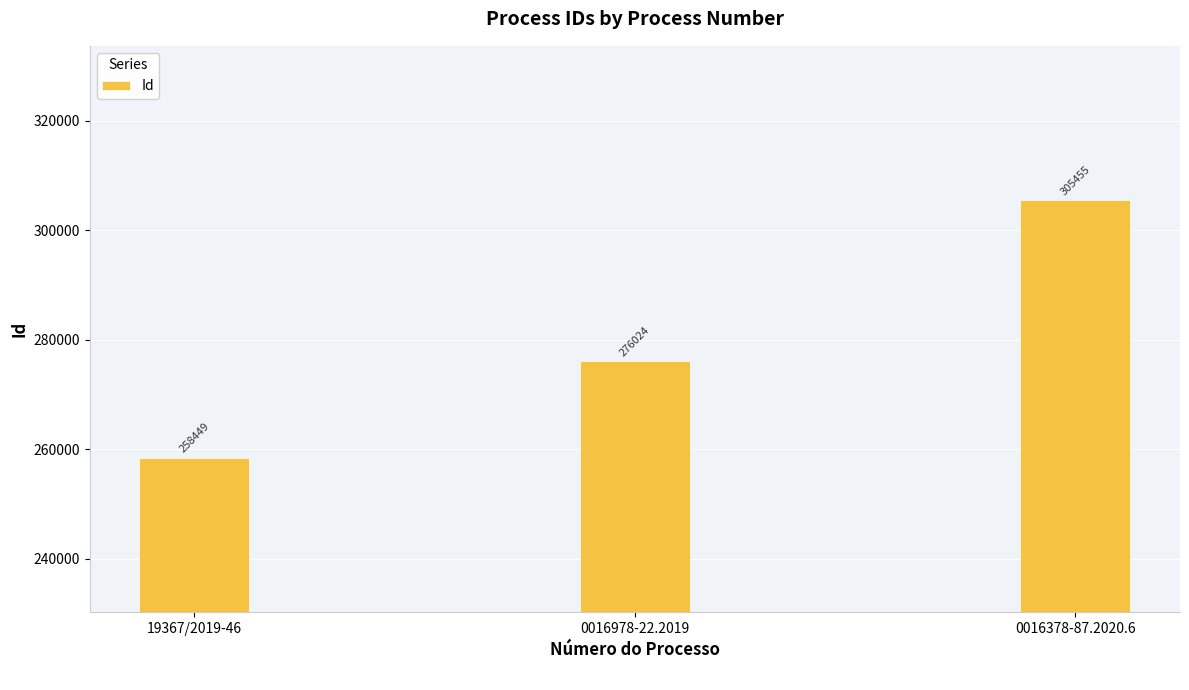

What is the sum of all values?

839928